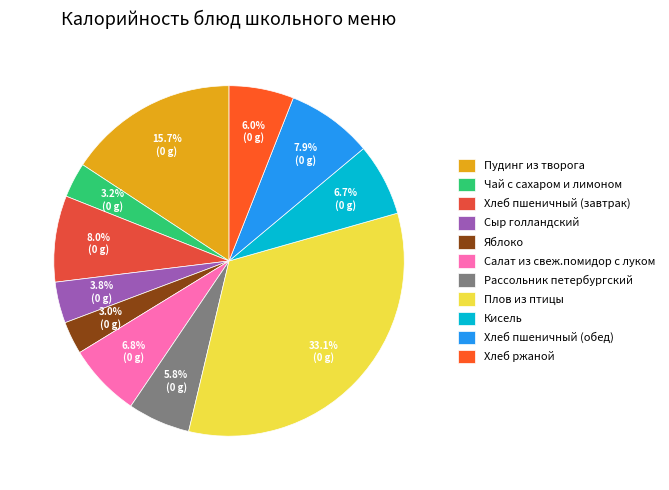

What percentage is the Чай с сахаром и лимоном slice, to the nearest percent?

3%